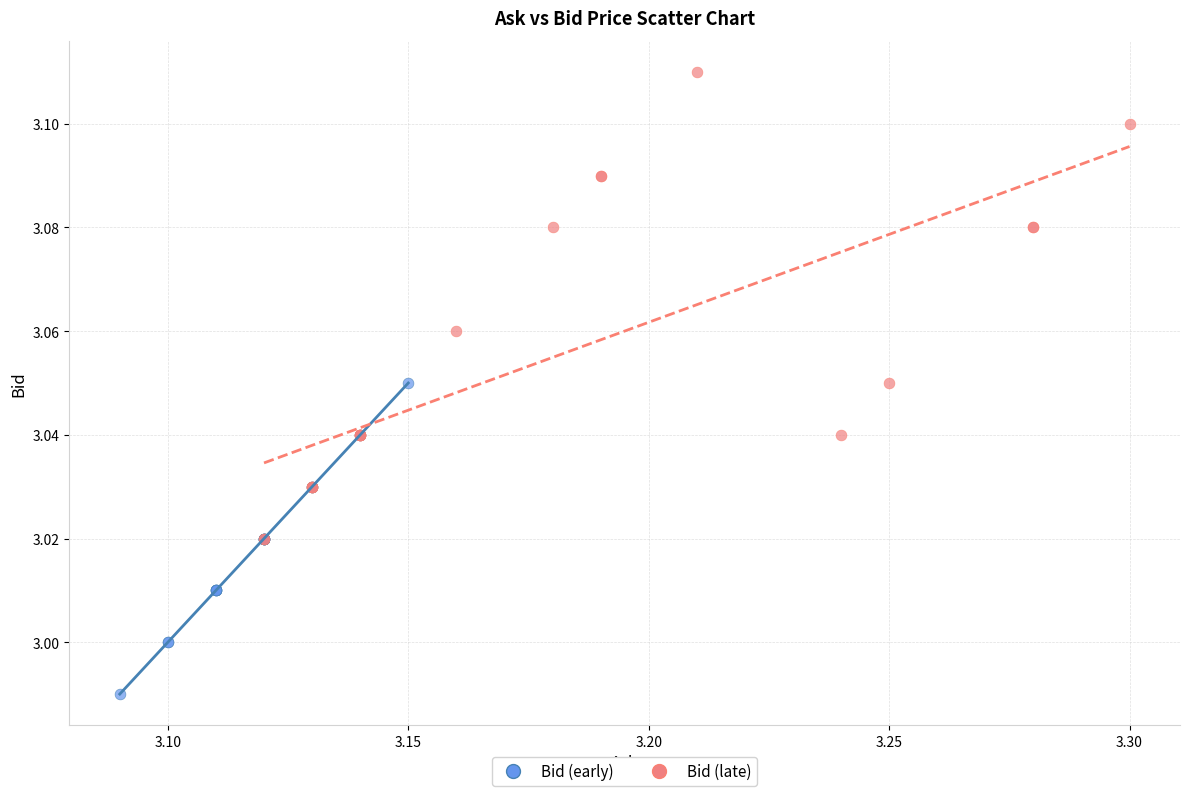

Which series contains the highest Y value?

Bid (late)